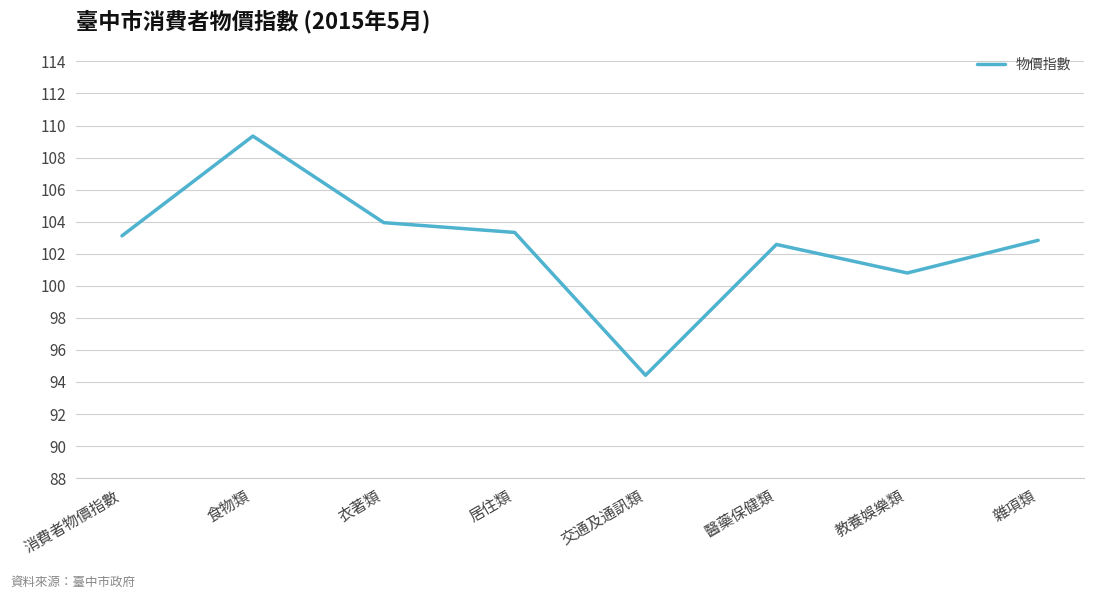

What is the sum of all values?

820.4